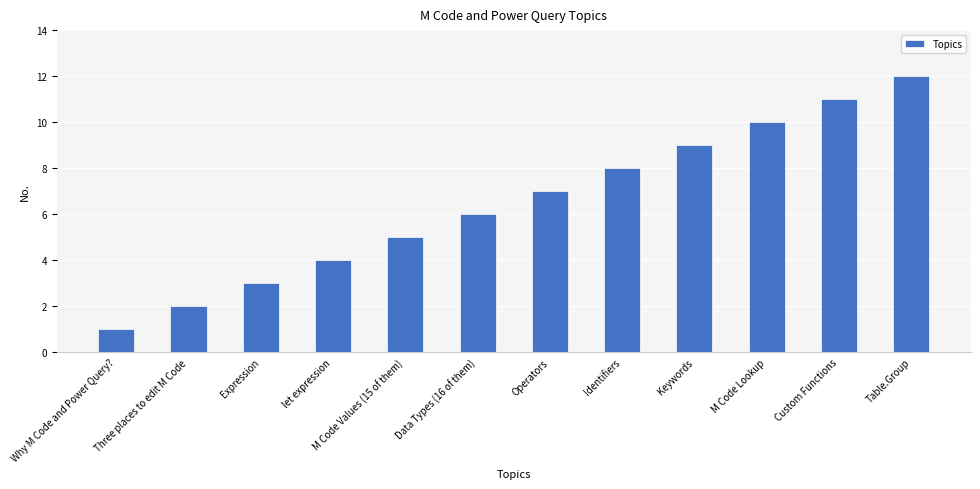

How many bars are there in total?

12